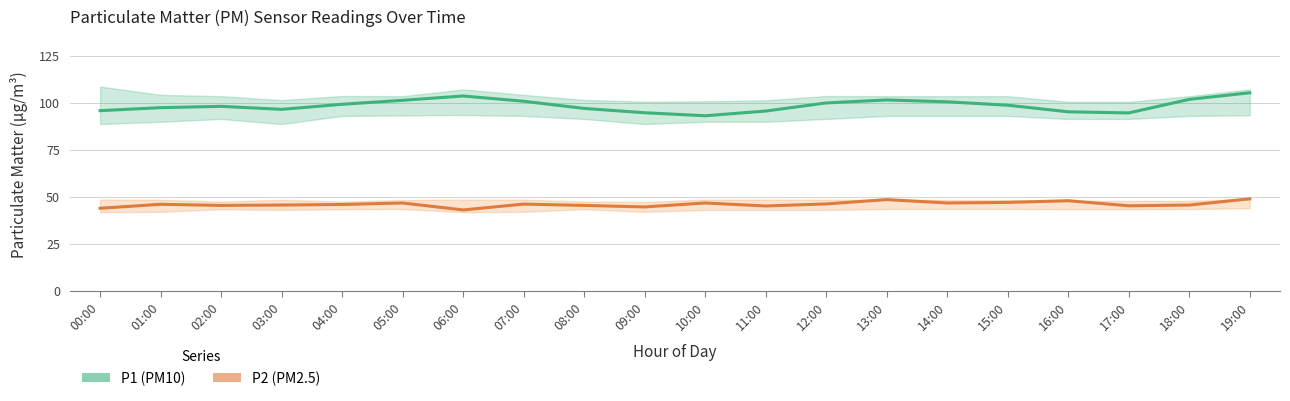

True or false: P2 (PM2.5) and P1 (PM10) cross at least once.

False